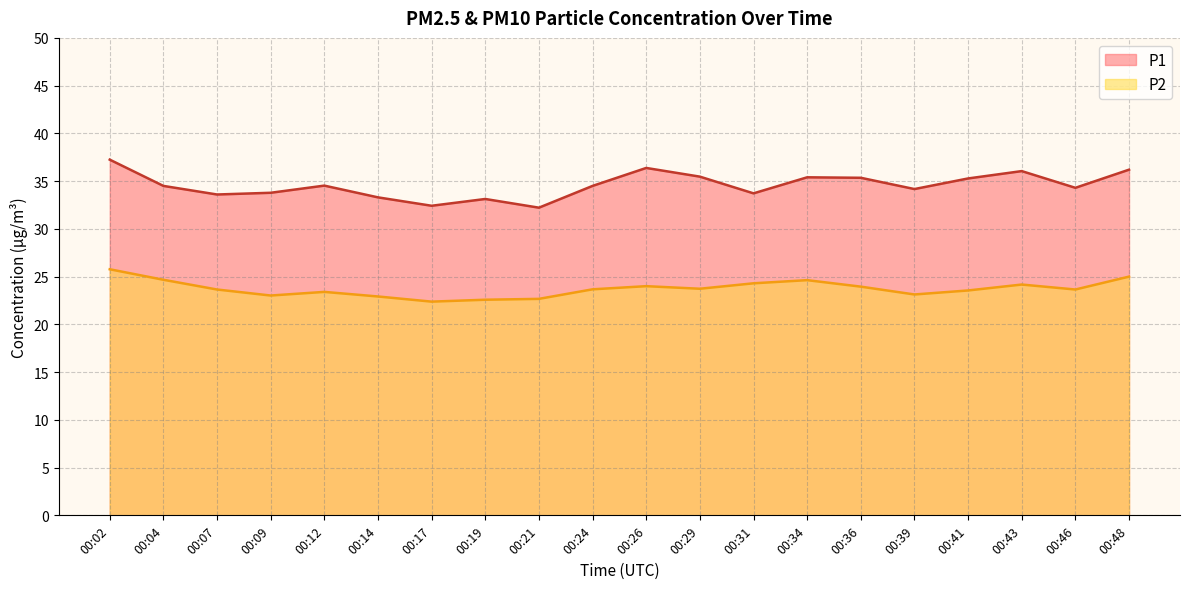

Where does the P1 series first go above 34?

00:02